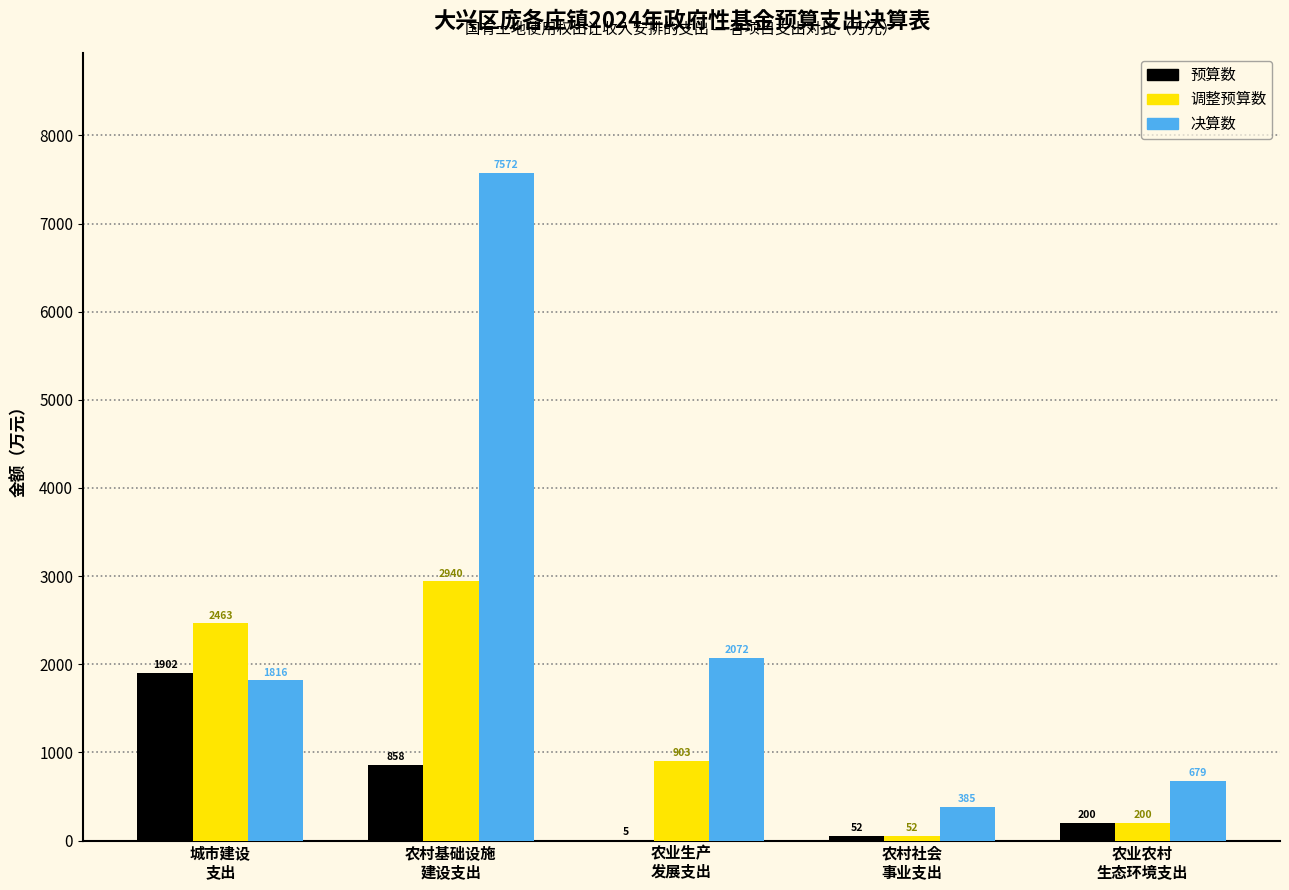

Does the chart contain stacked bars?

No